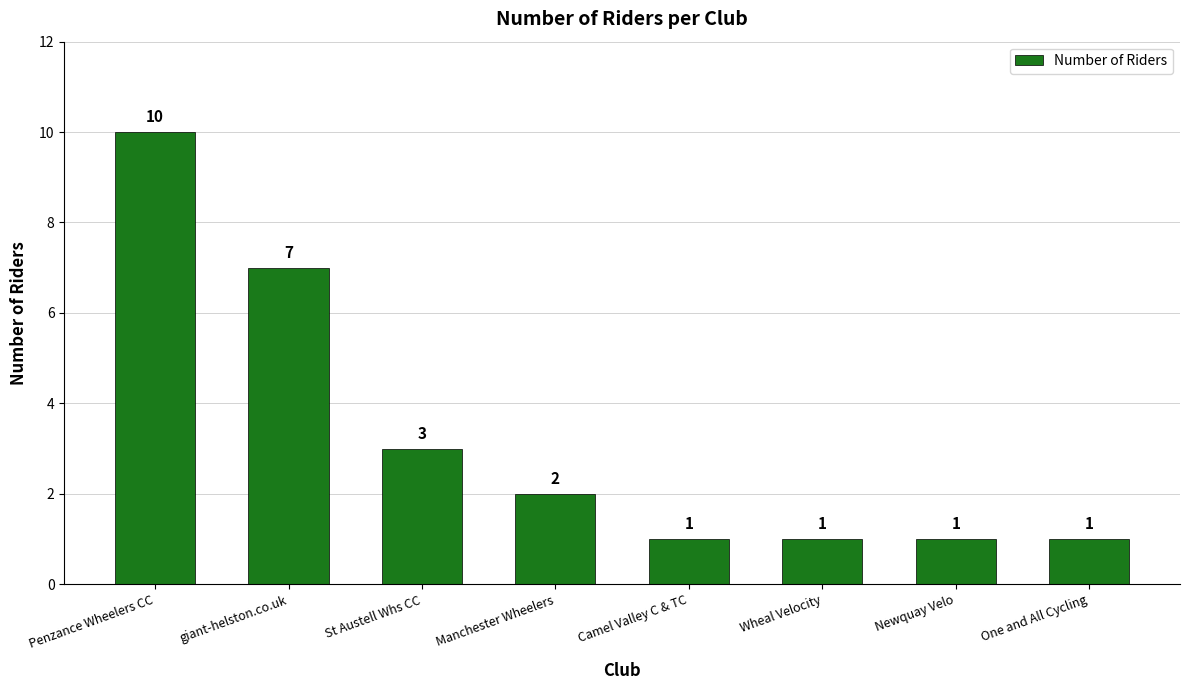

What is the greatest value displayed?

10